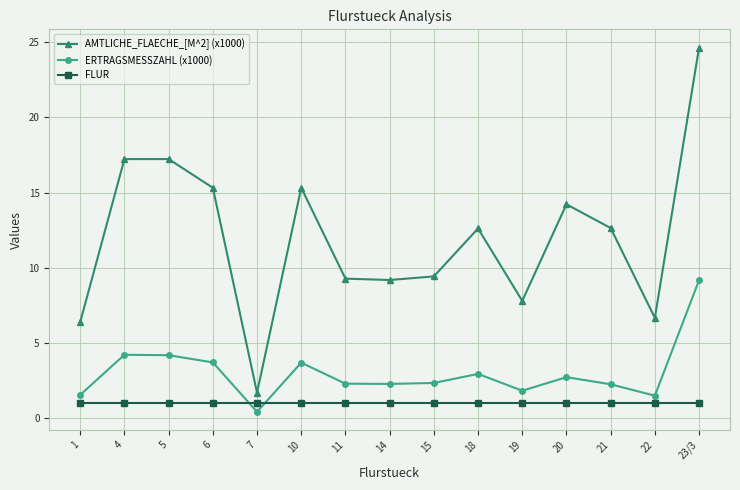

How many values in the ERTRAGSMESSZAHL (x1000) series are below 2?

4